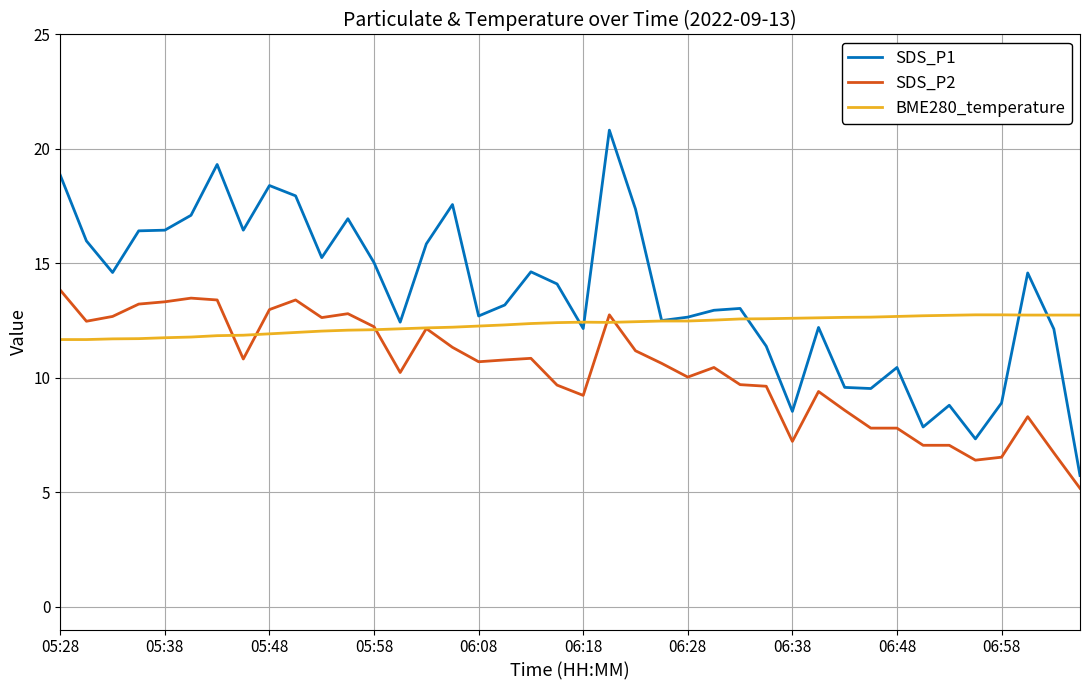

List the series in order of their overall mean, highest first.

SDS_P1, BME280_temperature, SDS_P2